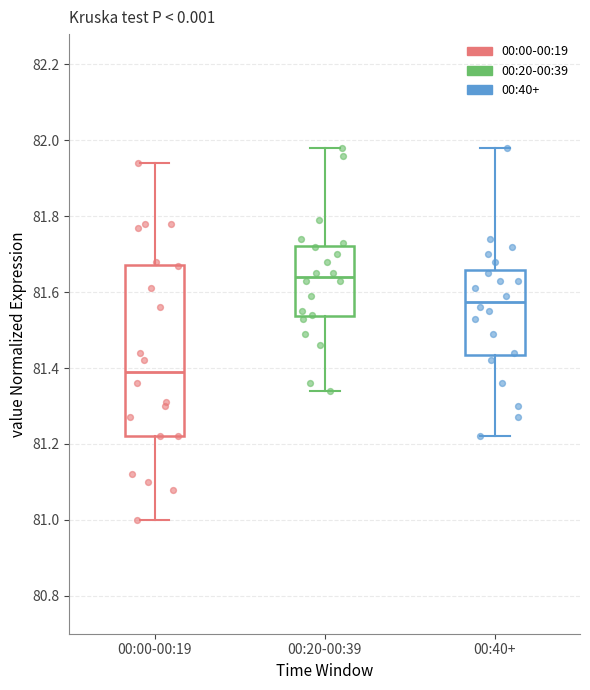

Comparing the boxes themselves (not the whiskers), which one is the tallest?

00:00-00:19